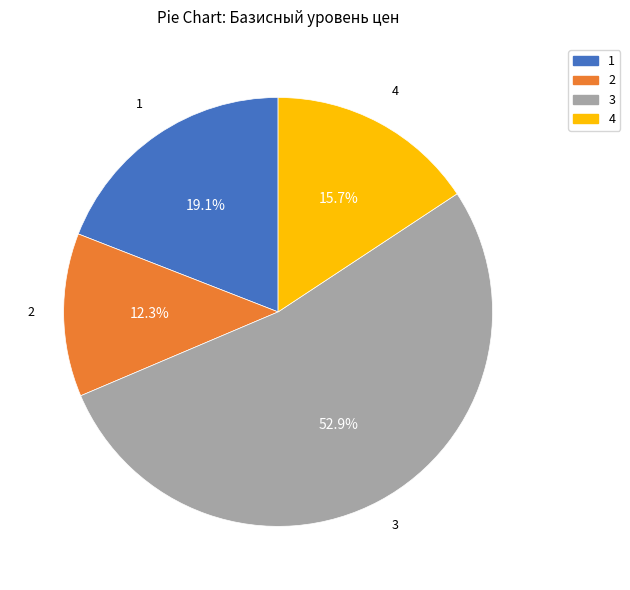

Which category has the smallest portion of the pie?

2